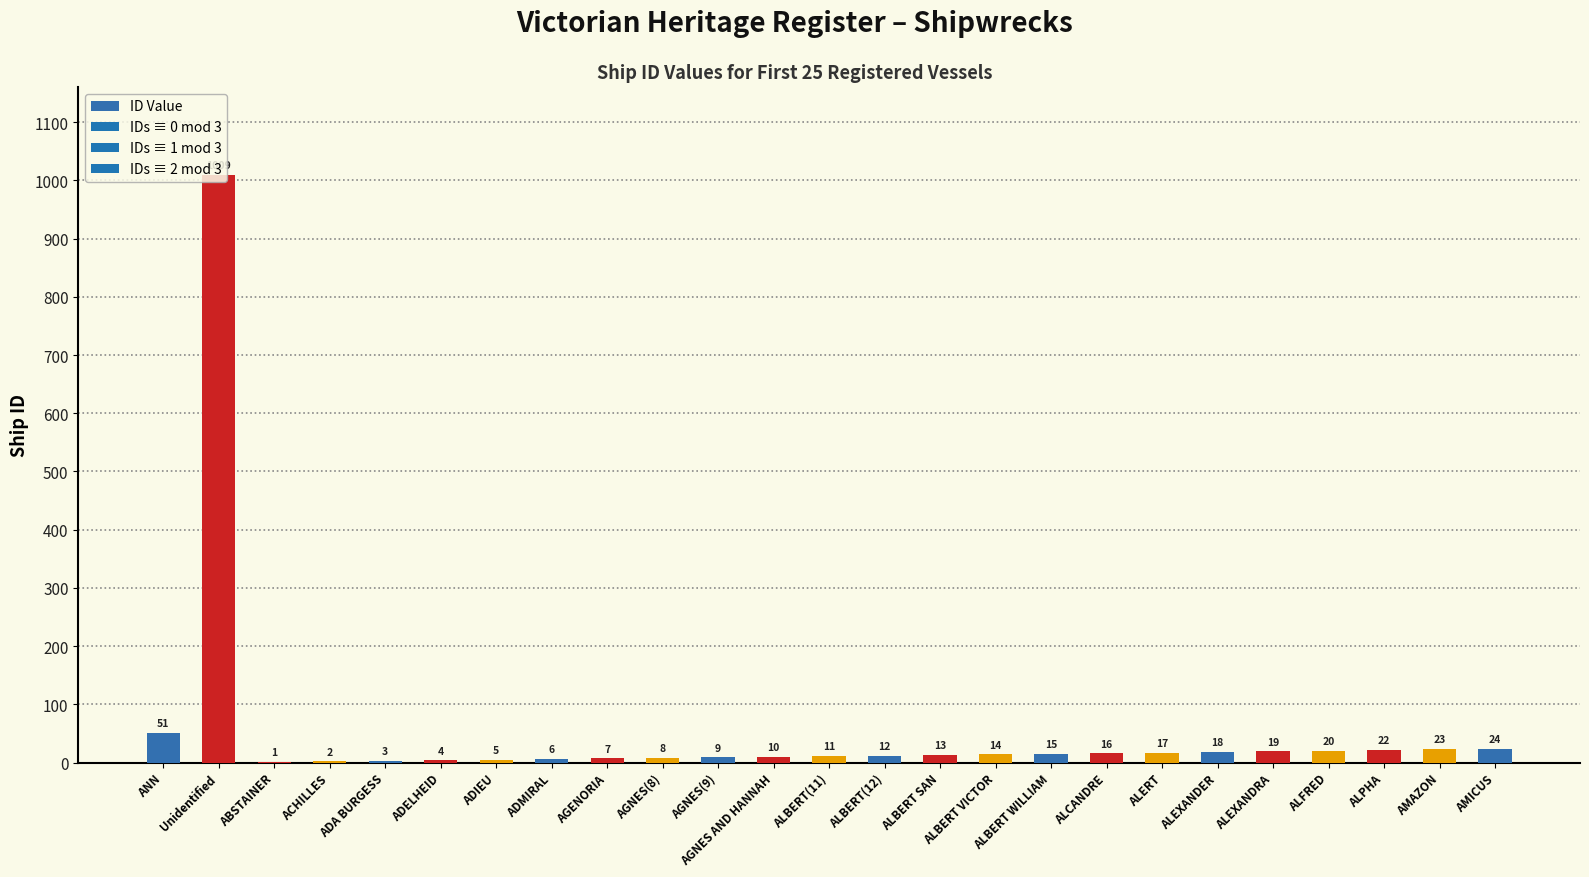

Approximately how many times larger is the value at ALPHA compared to ADIEU?

4.4